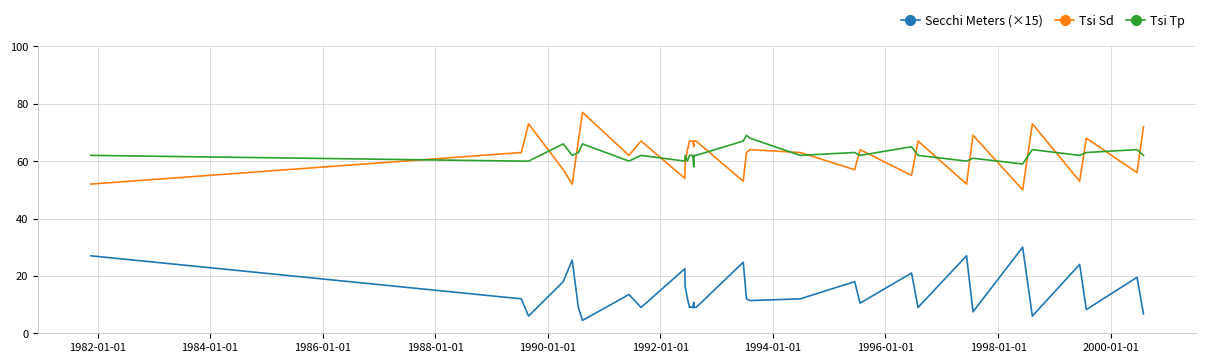

True or false: Secchi Meters (×15) and Tsi Tp intersect in this chart.

False